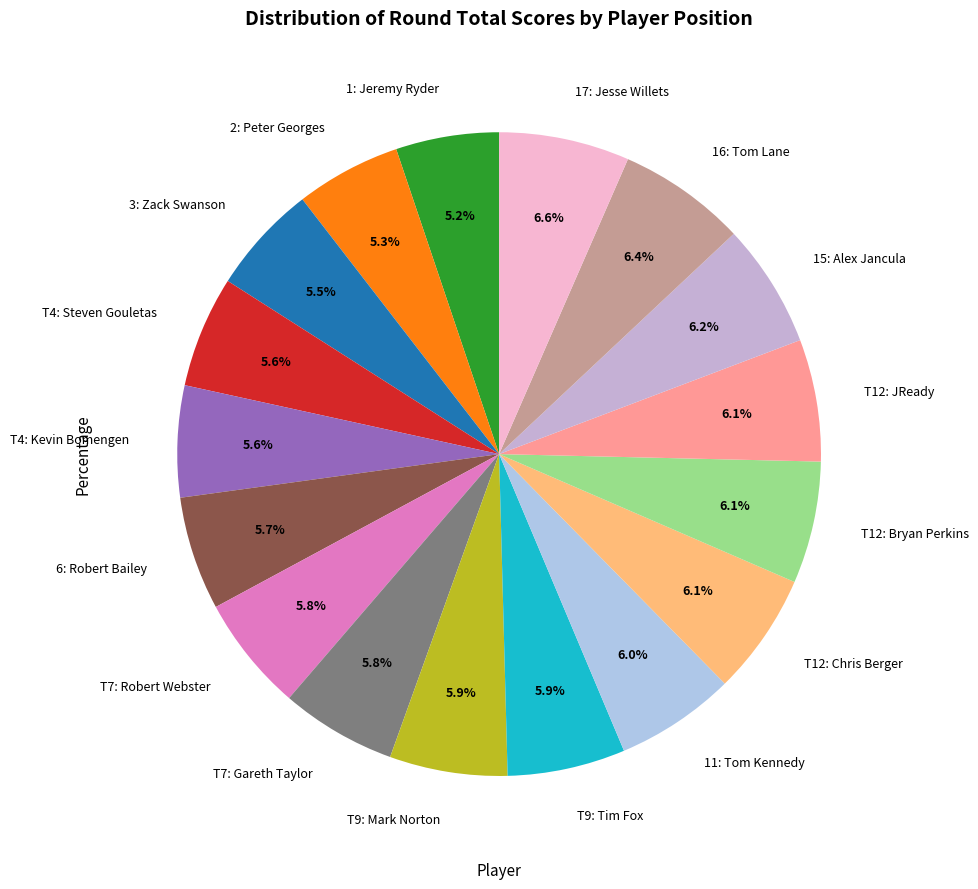

What percentage is the 6: Robert Bailey slice, to the nearest percent?

6%